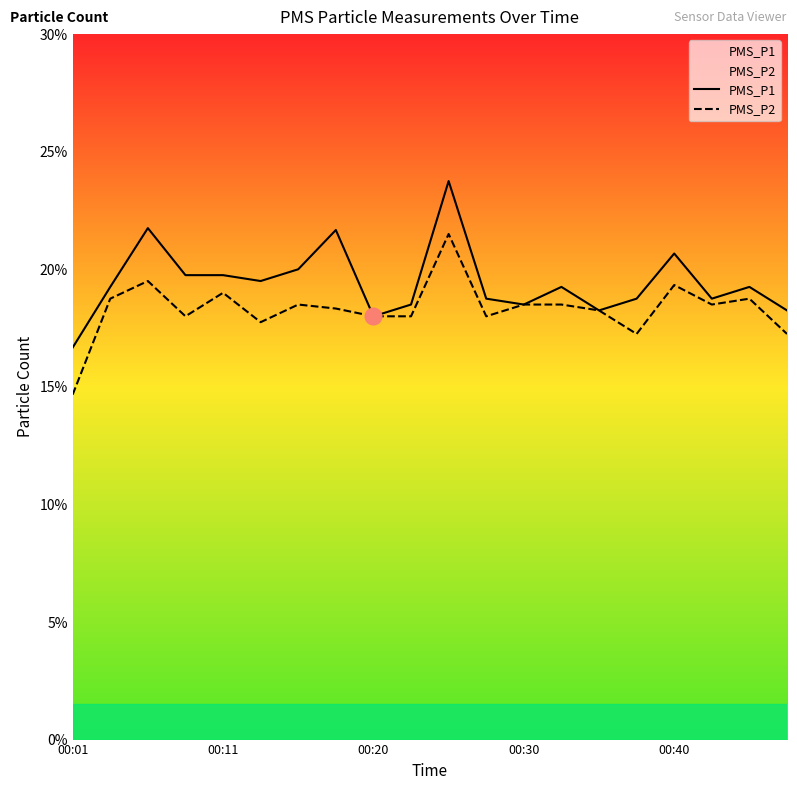

True or false: PMS_P1 and PMS_P2 intersect in this chart.

False